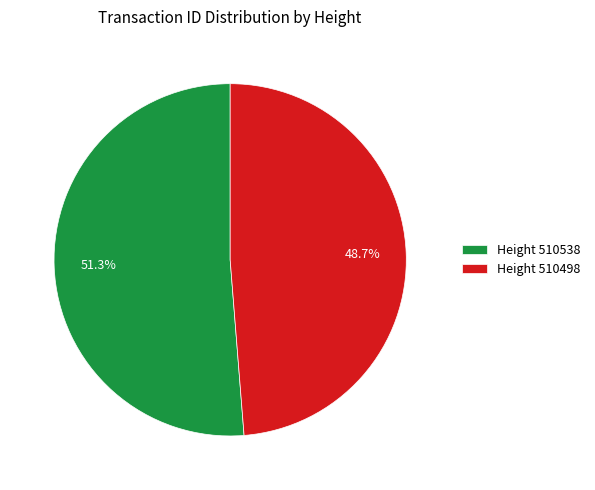

Rank the categories by value from highest to lowest.

Height 510538, Height 510498